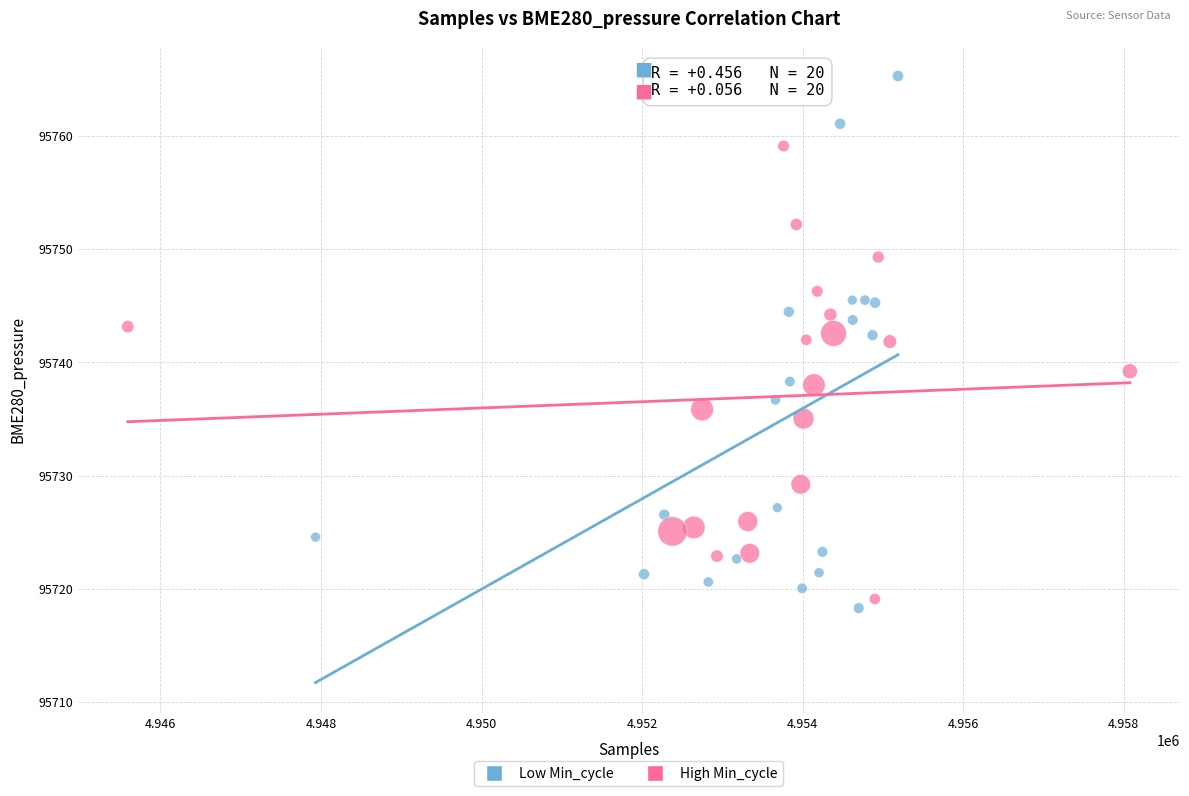

Which series contains the highest Y value?

Low Min_cycle